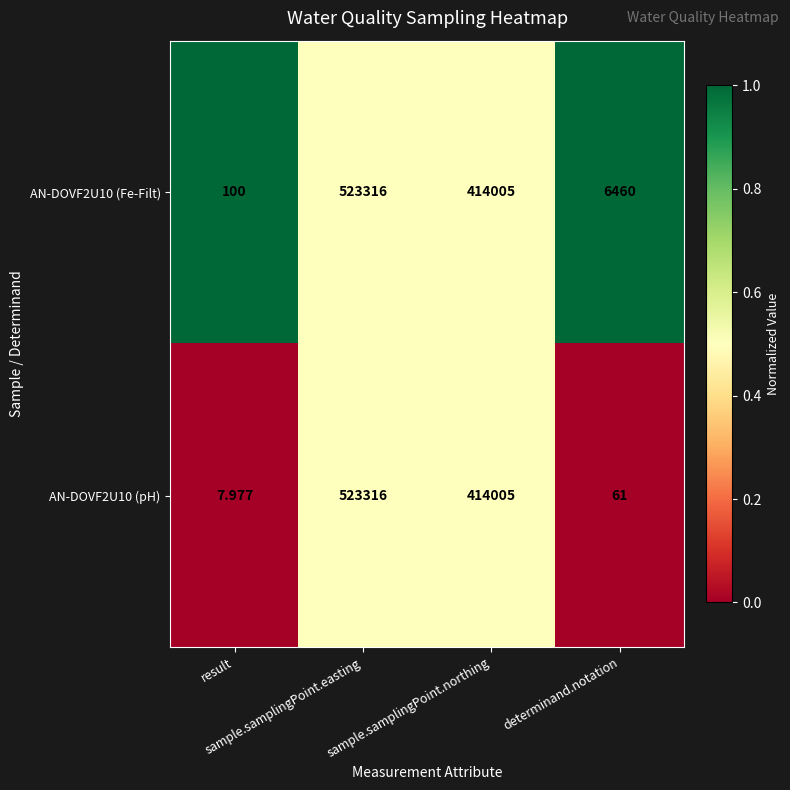

Reading left to right, list all the values displayed in this chart.

AN-DOVF2U10 (Fe-Filt): result=100.0	sample.samplingPoint.easting=523316.0	sample.samplingPoint.northing=414005.0	determinand.notation=6460.0
AN-DOVF2U10 (pH): result=8.0	sample.samplingPoint.easting=523316.0	sample.samplingPoint.northing=414005.0	determinand.notation=61.0